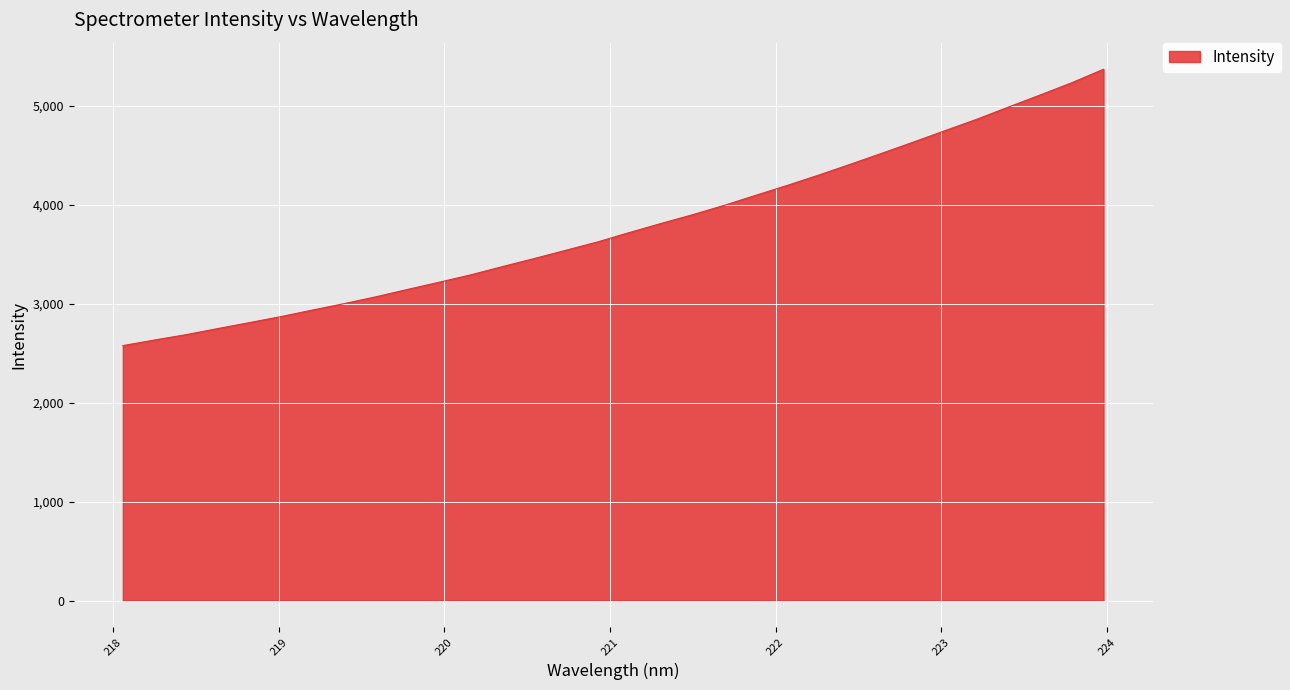

What is the smallest value displayed?

2577.4